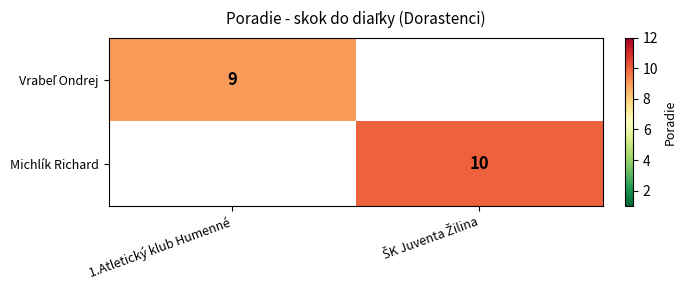

Which category has the lowest value in the Michlík Richard series?

1.Atletický klub Humenné